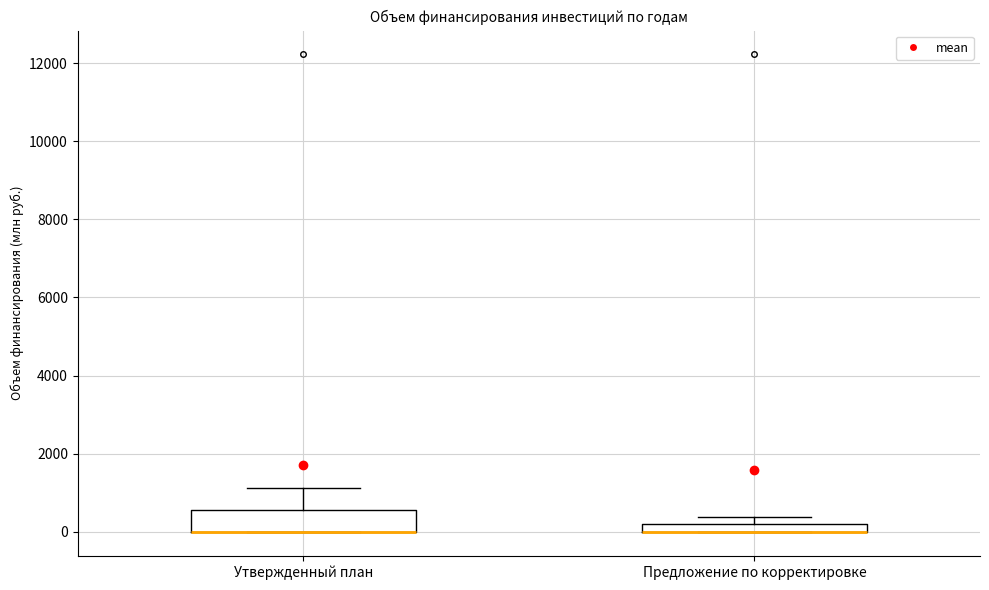

Where is the lower edge of the box for Предложение по корректировке on the y-axis? The values are not printed on the chart, so give them approximately, as read against the axis.

0